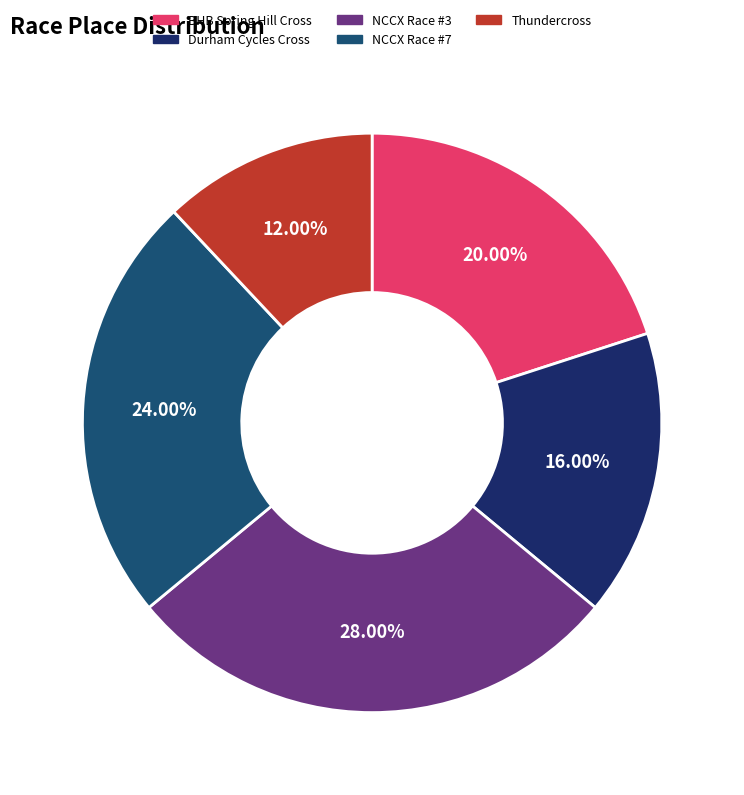

To the nearest percent, what portion does NCCX Race #7 represent?

24%